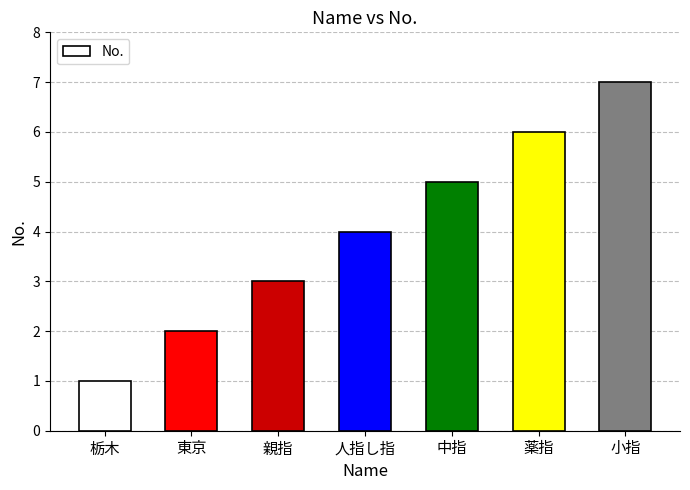

Which category has the highest value across all series?

小指